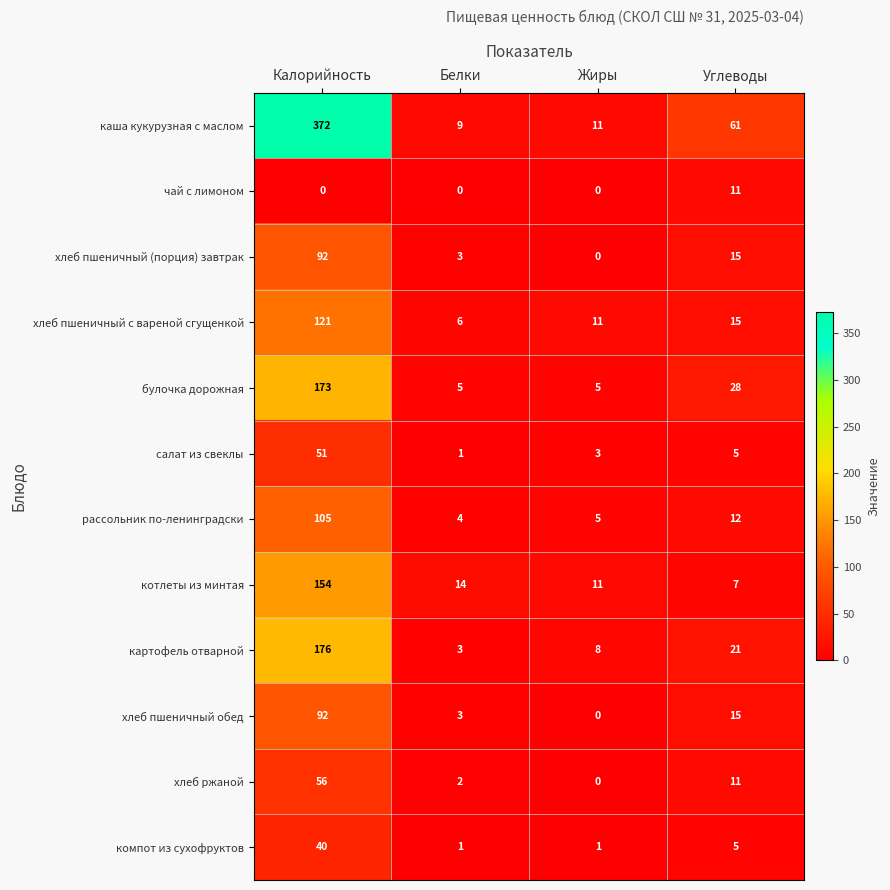

At which label does хлеб ржаной reach its peak?

Калорийность